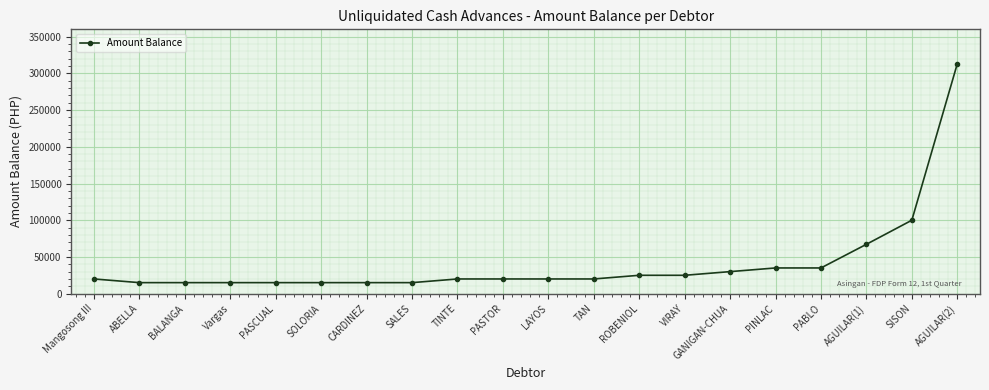

What is the label of the 6th point from the left?

SOLORIA